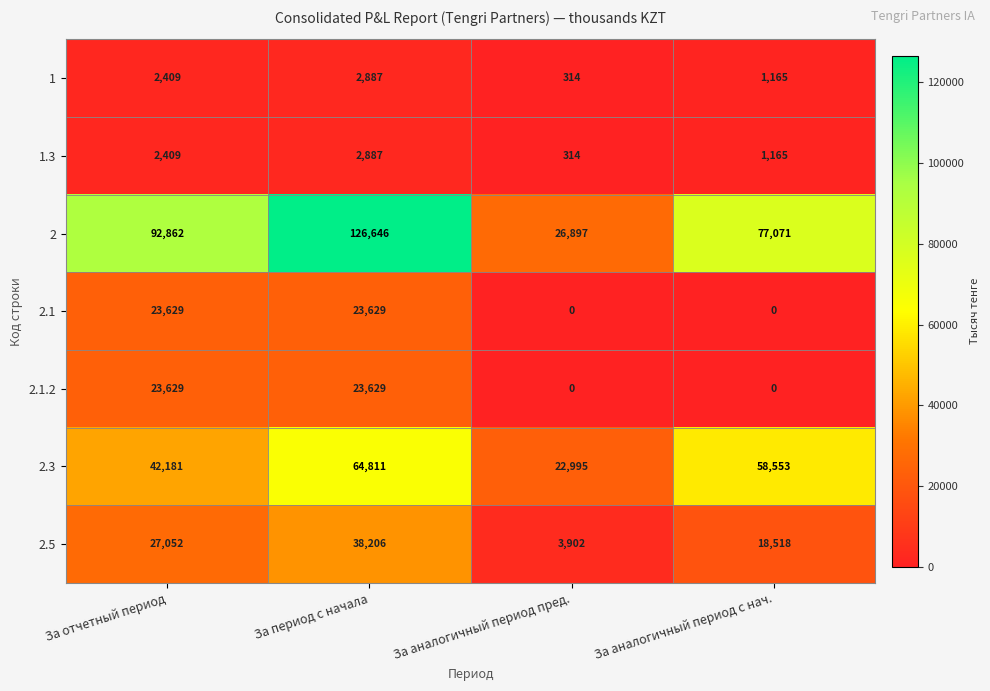

What is the sum of all 2.1 values?

47258